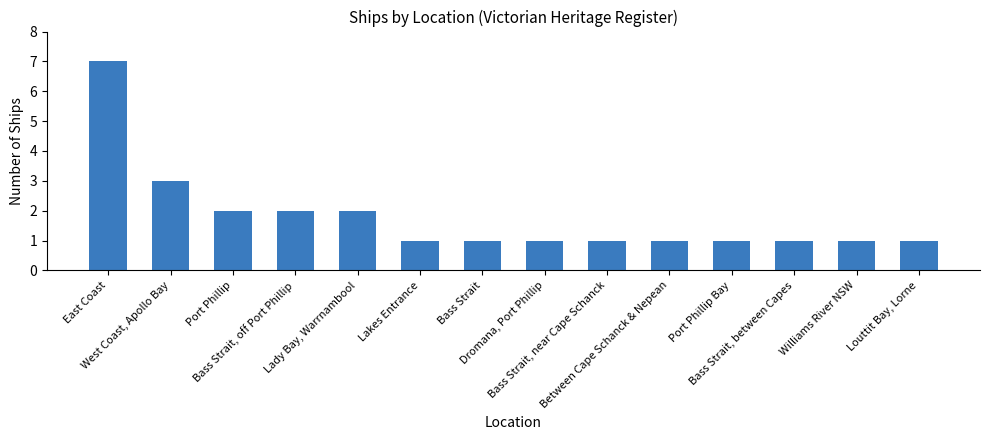

What is the change in value from East Coast to Port Phillip?

-5